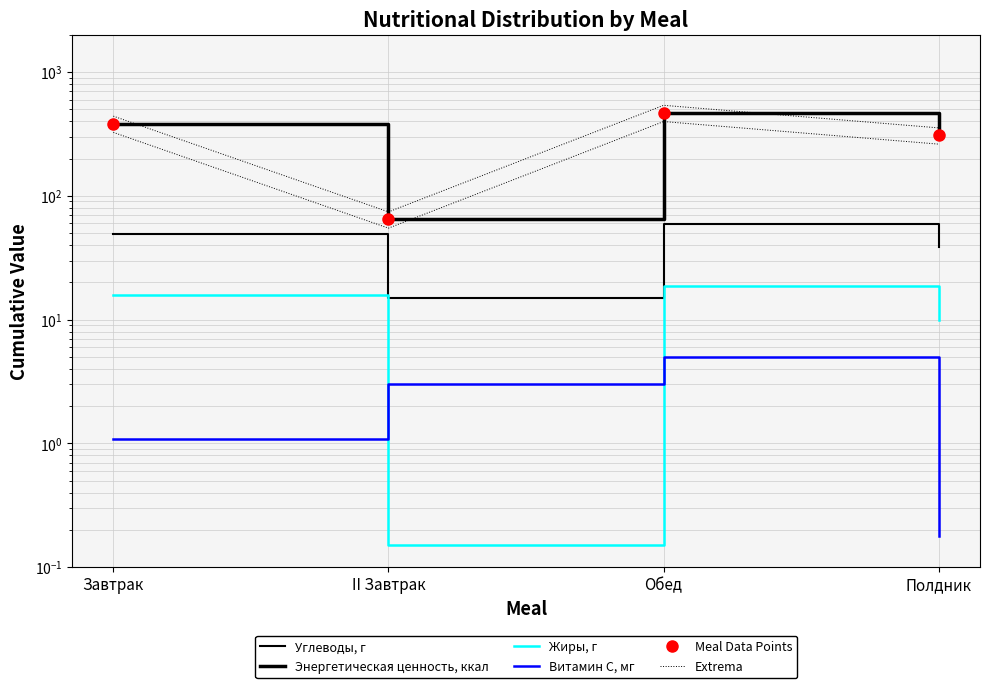

Which category has the highest value in the Углеводы, г series?

Обед